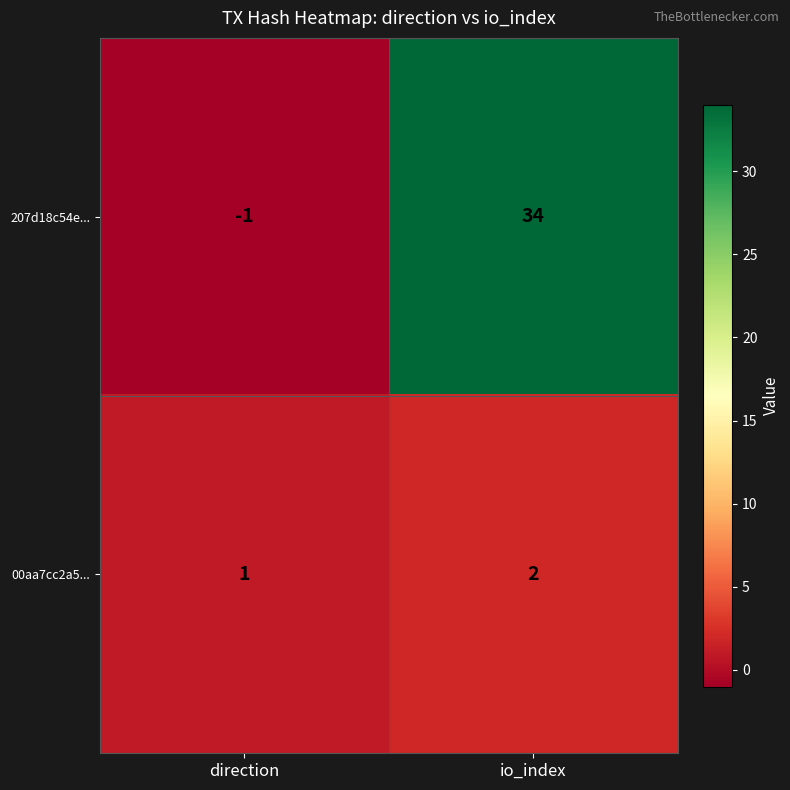

Reading left to right, list all the values displayed in this chart.

207d18c54e...: direction=-1	io_index=34
00aa7cc2a5...: direction=1	io_index=2